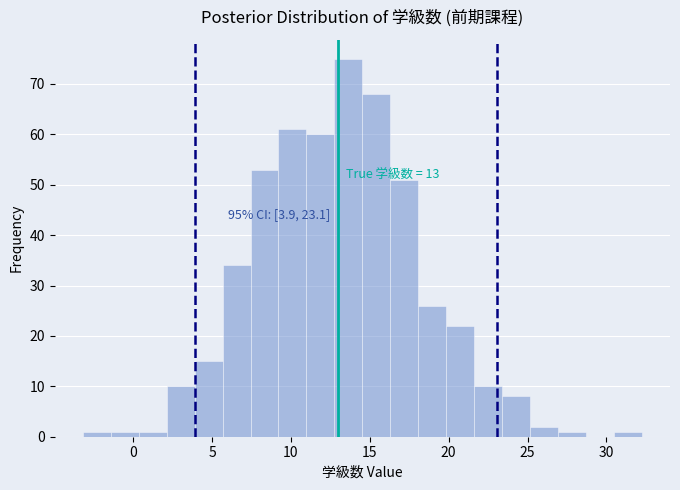

Read against the x-axis, roughly where is the centre of the tallest bar?

13.5